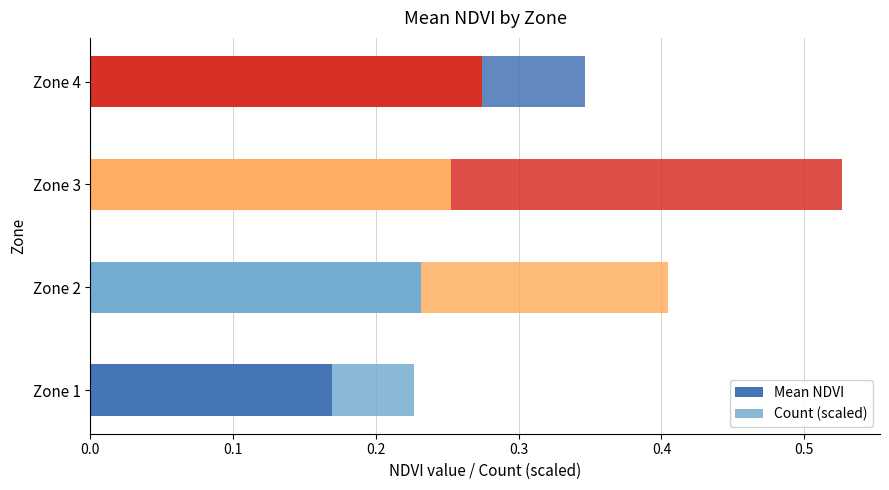

How many categories are shown in the chart?

4